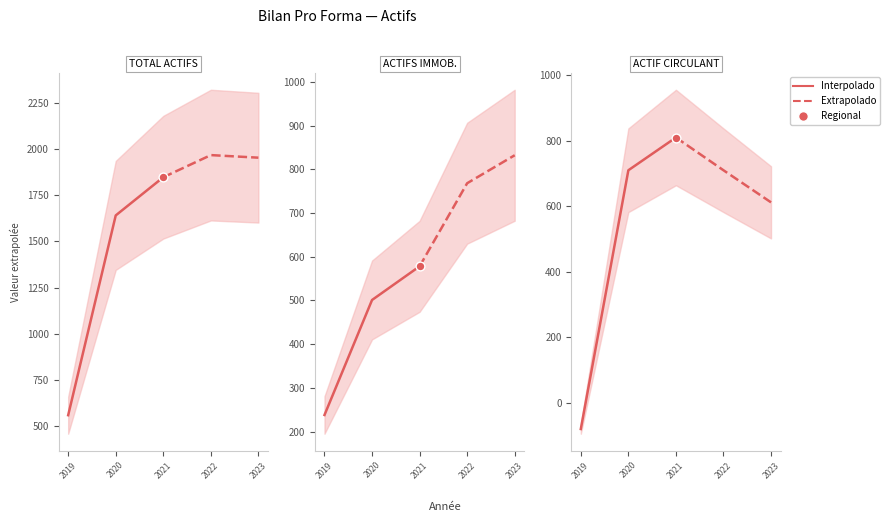

Which series has the largest total across all categories?

Extrapolado